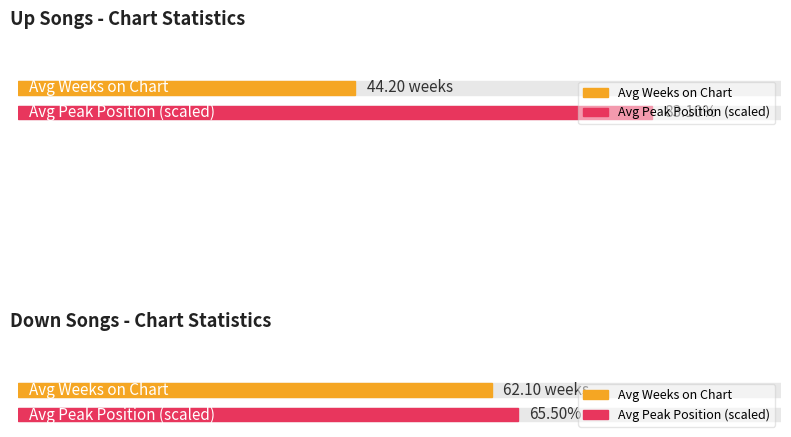

Does the chart contain any negative values?

No